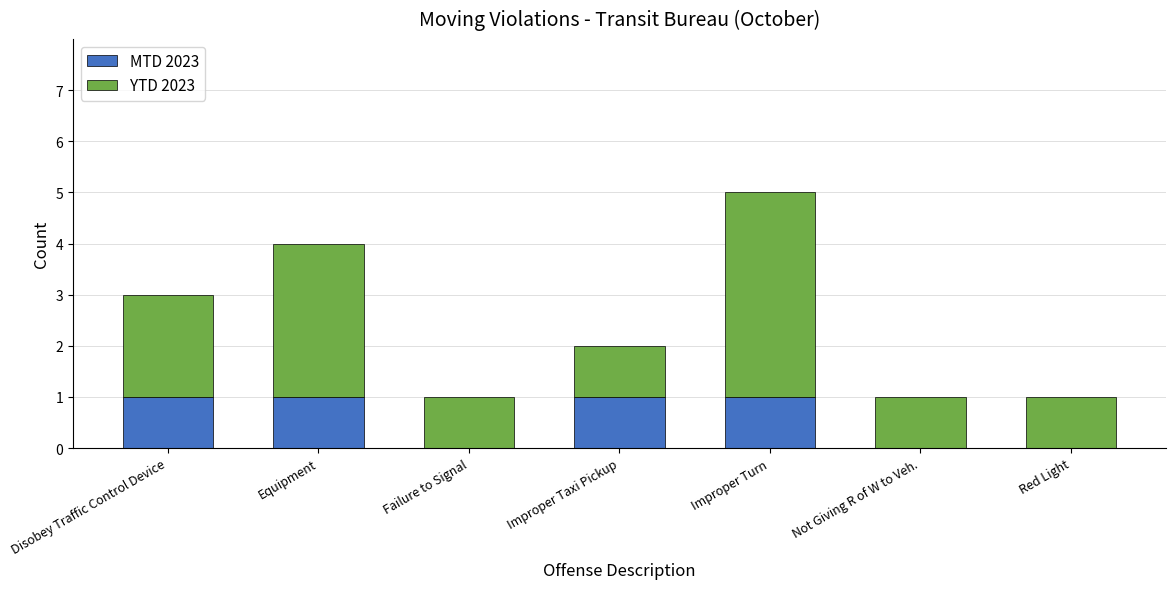

At which category is the sum across all series the highest?

Improper Turn